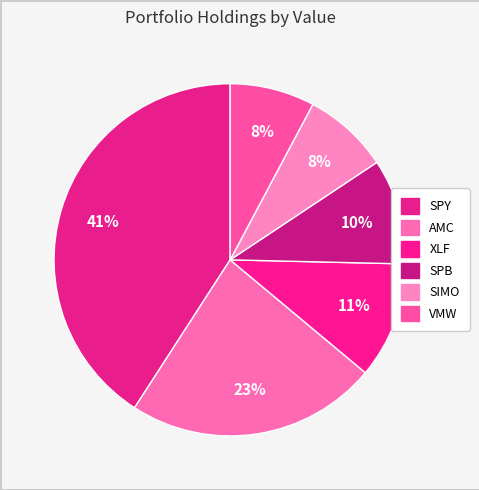

What percentage is NOT represented by AMC?

76.9%